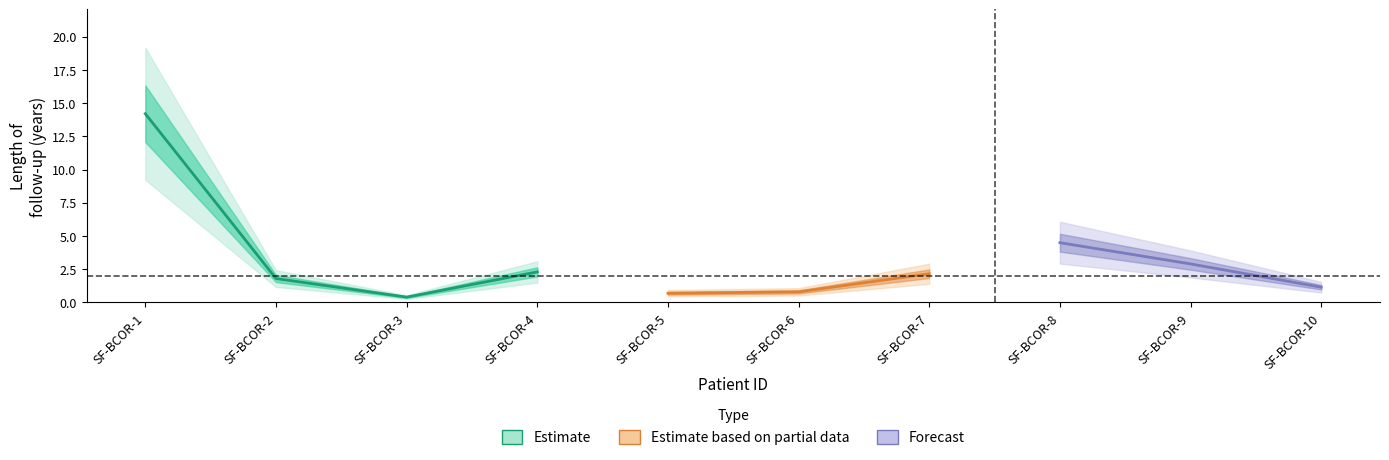

Between SF-BCOR-2 and SF-BCOR-6, which is larger?

SF-BCOR-2